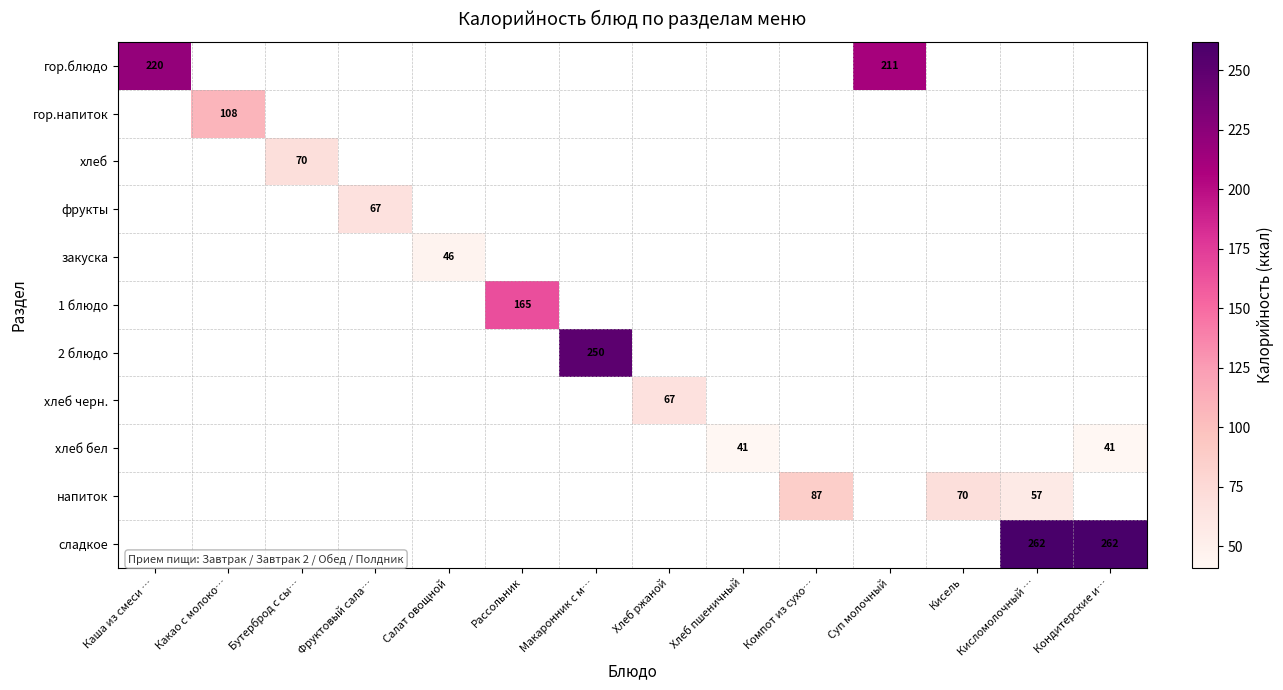

What is the maximum value for хлеб черн.?

67